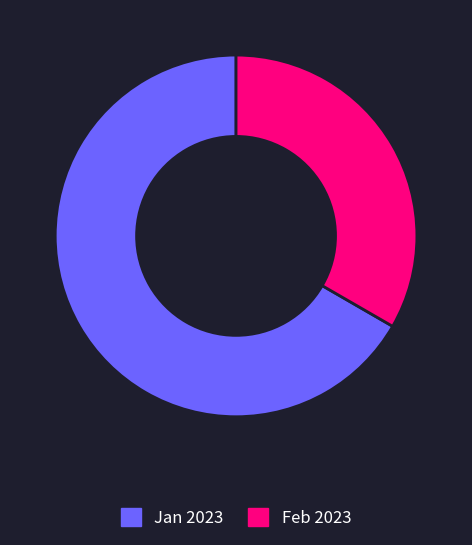

Rank the categories by value from lowest to highest.

Feb 2023, Jan 2023